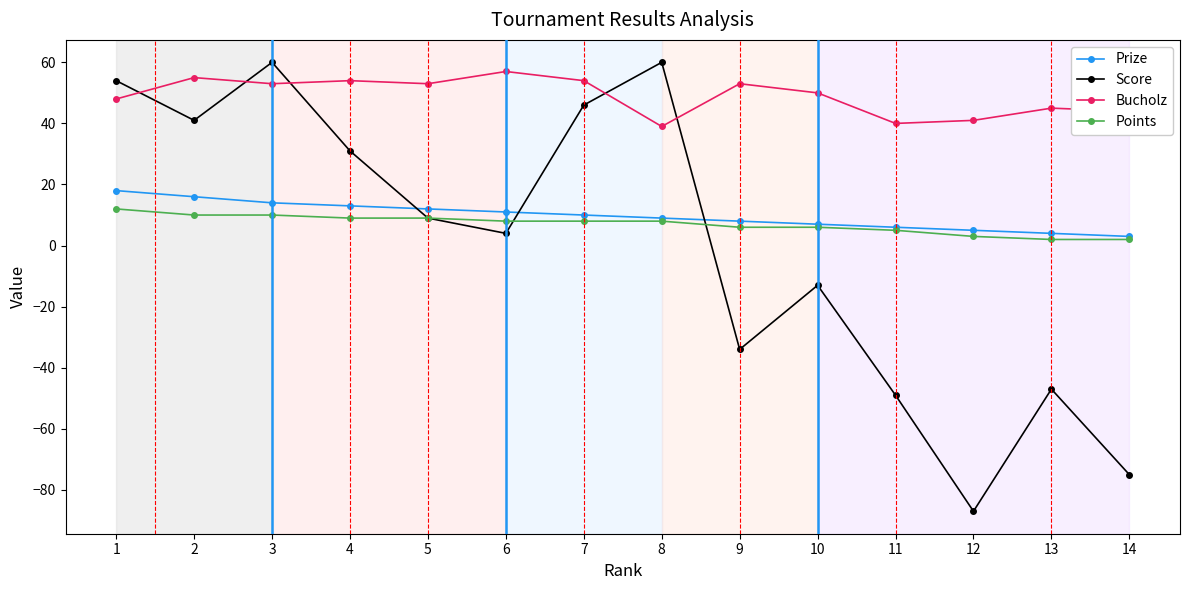

What are all the series names shown in the legend?

Prize, Score, Bucholz, Points